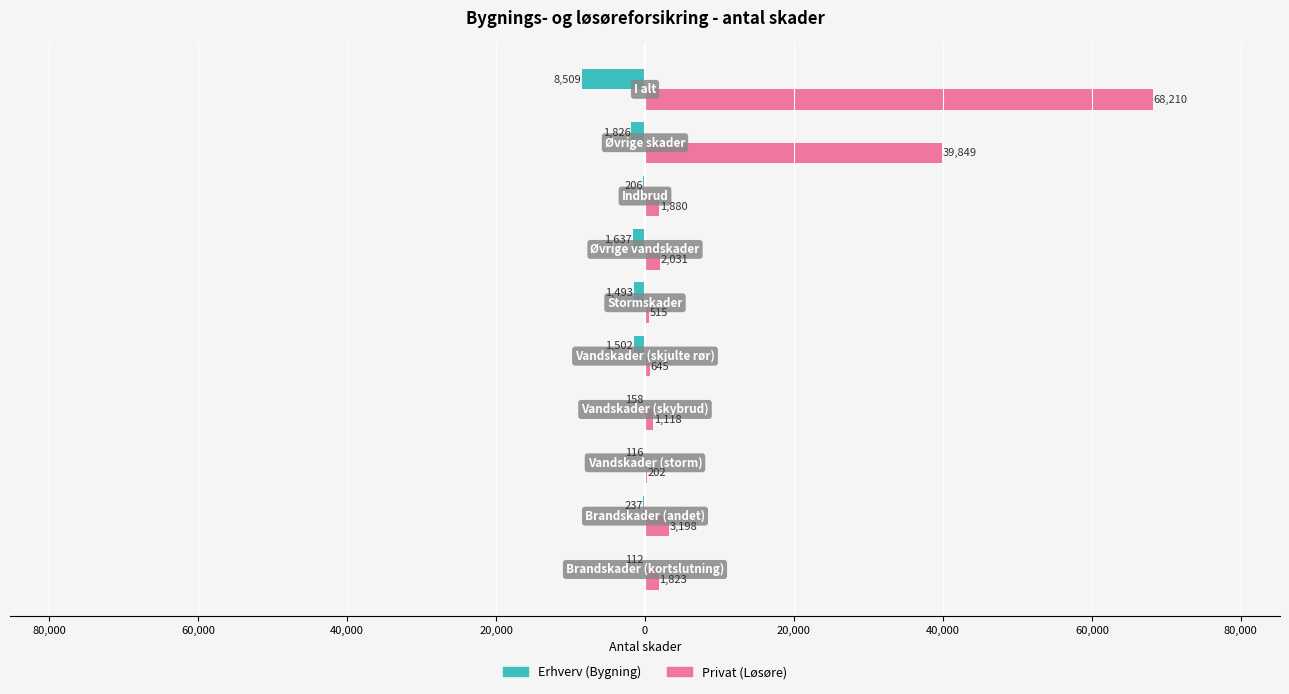

What are all the series names shown in the legend?

Erhverv (Bygning), Privat (Løsøre)